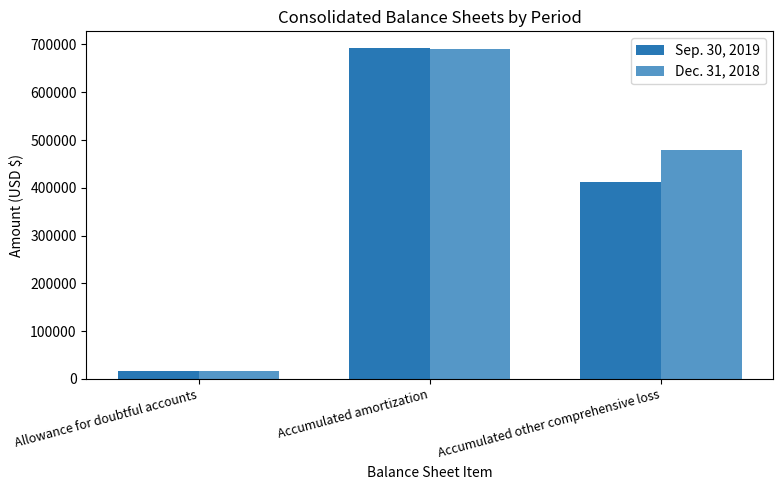

Is it true that Dec. 31, 2018 equals 15703 at Allowance for doubtful accounts?

True